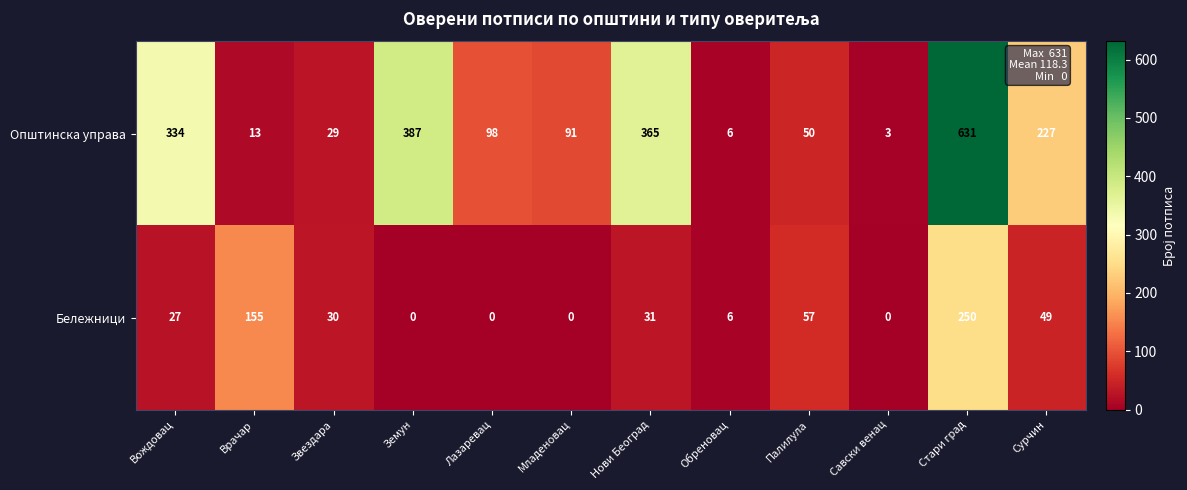

The value of Бележници at Врачар is 155. True or false?

True